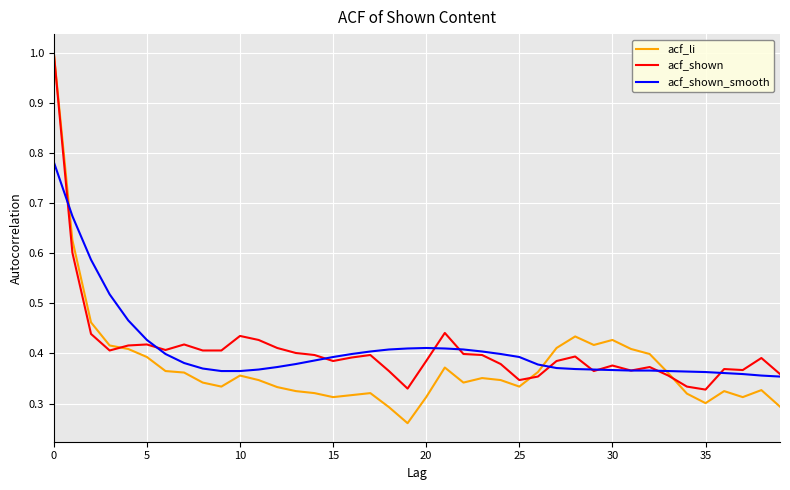

Which series has the largest range (max minus min)?

acf_li